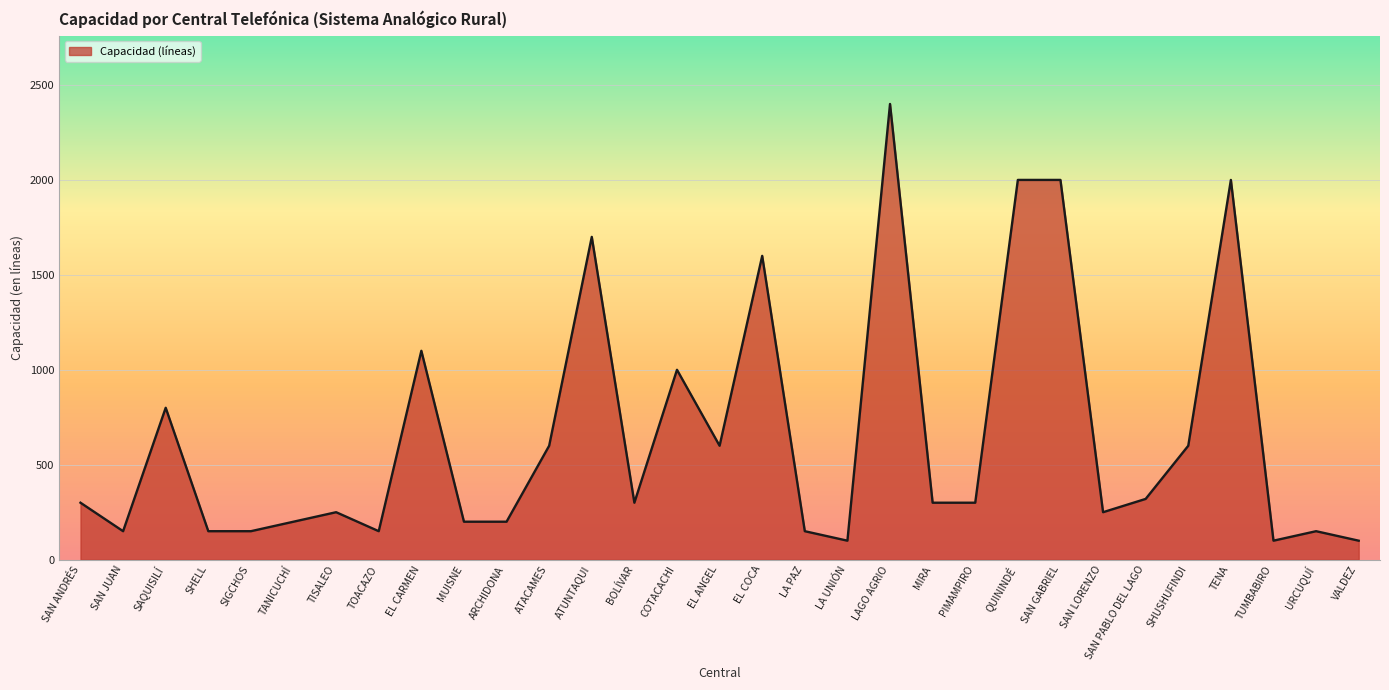

Between ATUNTAQUI and SAN LORENZO, which is larger?

ATUNTAQUI